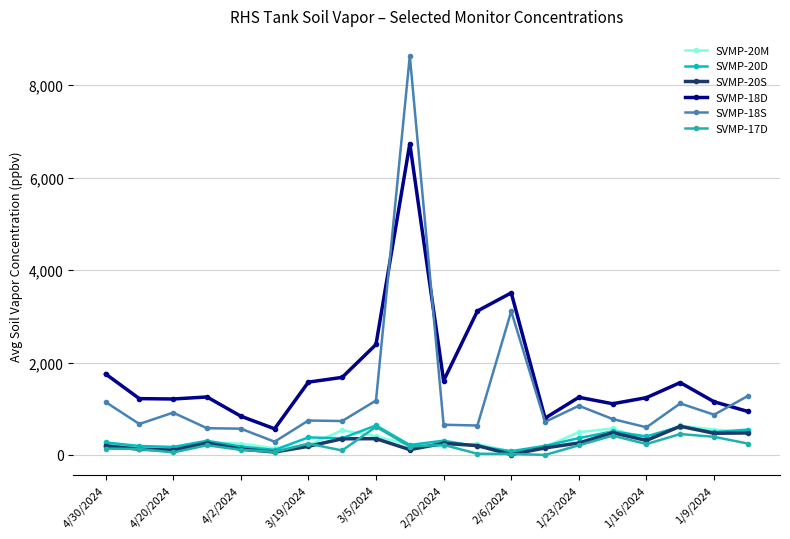

What is the maximum value shown in the chart?

8637